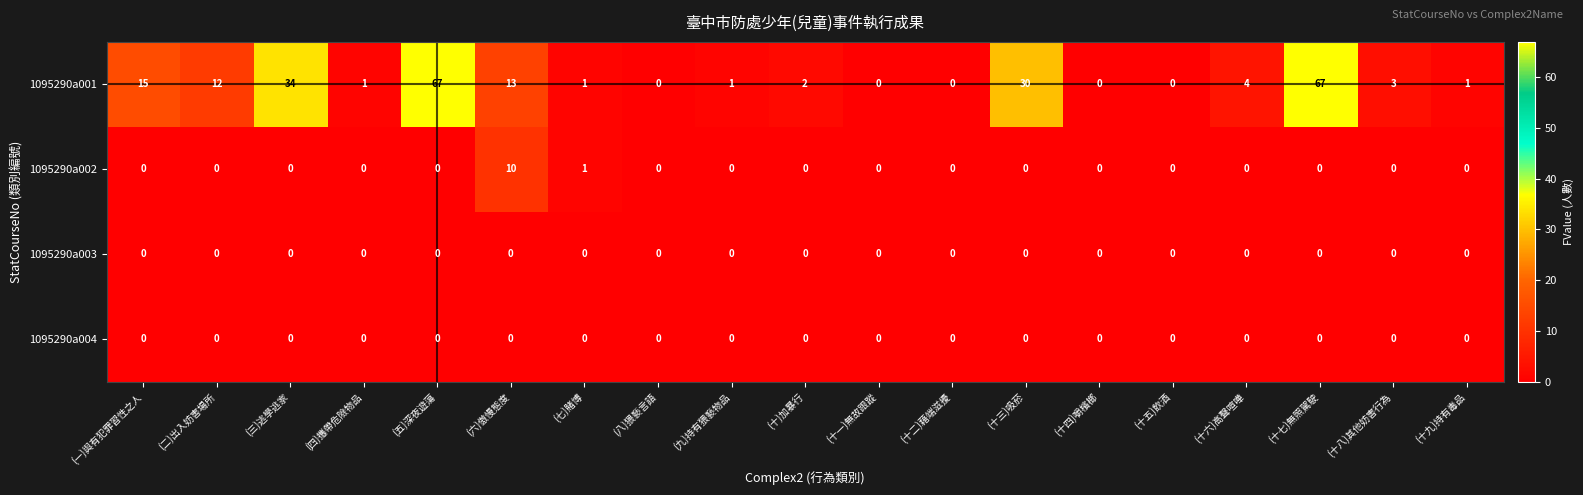

Between (五)深夜遊蕩 and (十二)藉端滋擾, which series saw the biggest shift?

1095290a001